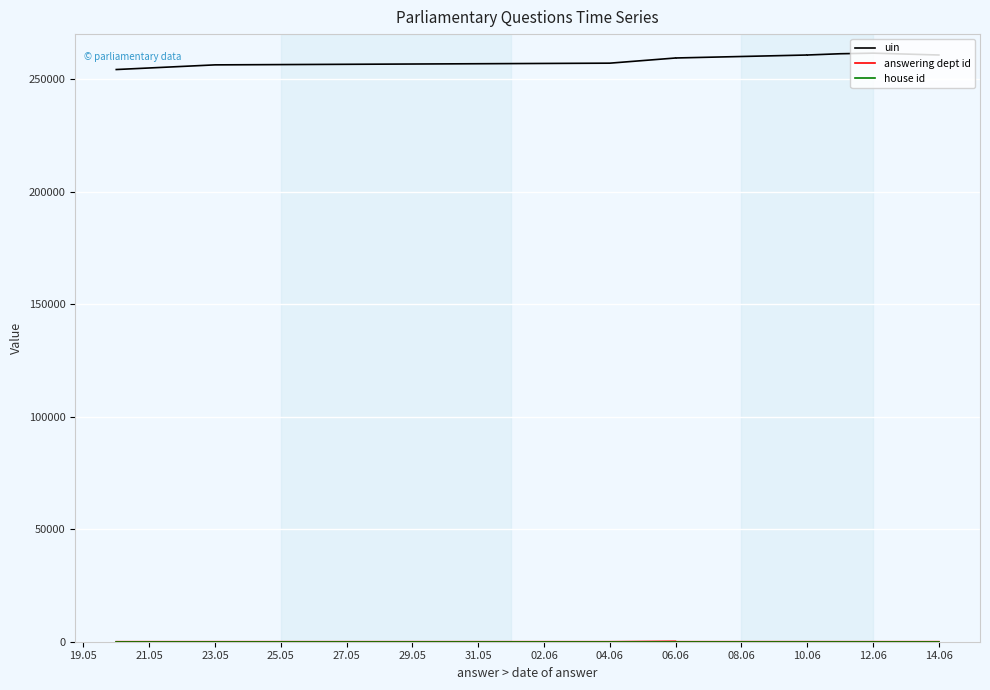

What is the label of the 8th point from the right?

04.06